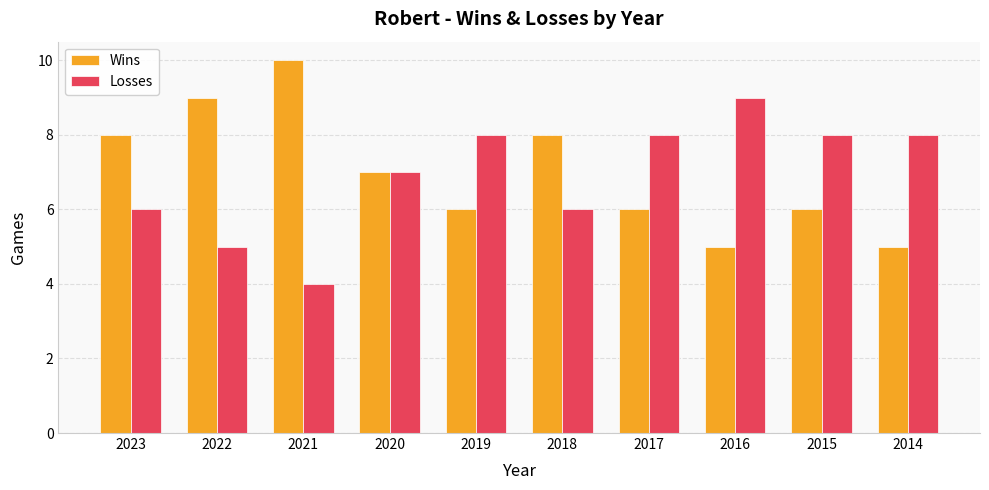

Rank the series by their average value, from lowest to highest.

Losses, Wins